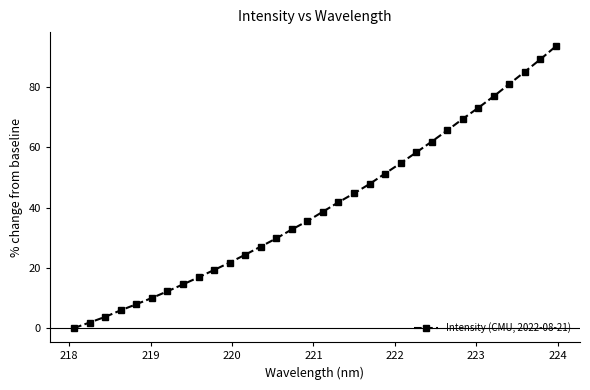

What is the greatest value displayed?

93.6